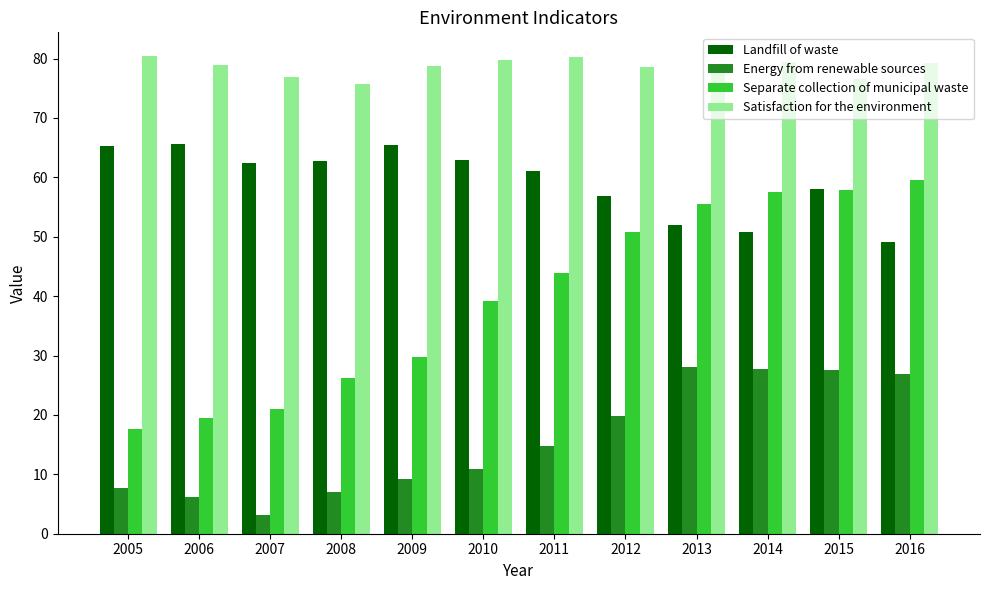

List the series in order of their peak value, lowest first.

Energy from renewable sources, Separate collection of municipal waste, Landfill of waste, Satisfaction for the environment